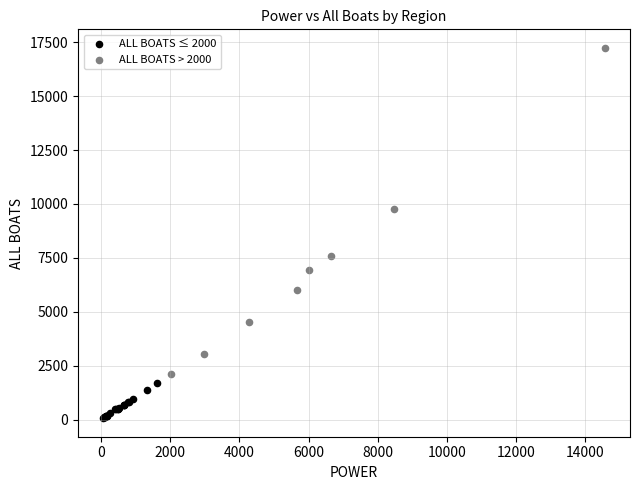

Which series has the largest Y range (max minus min)?

ALL BOATS > 2000